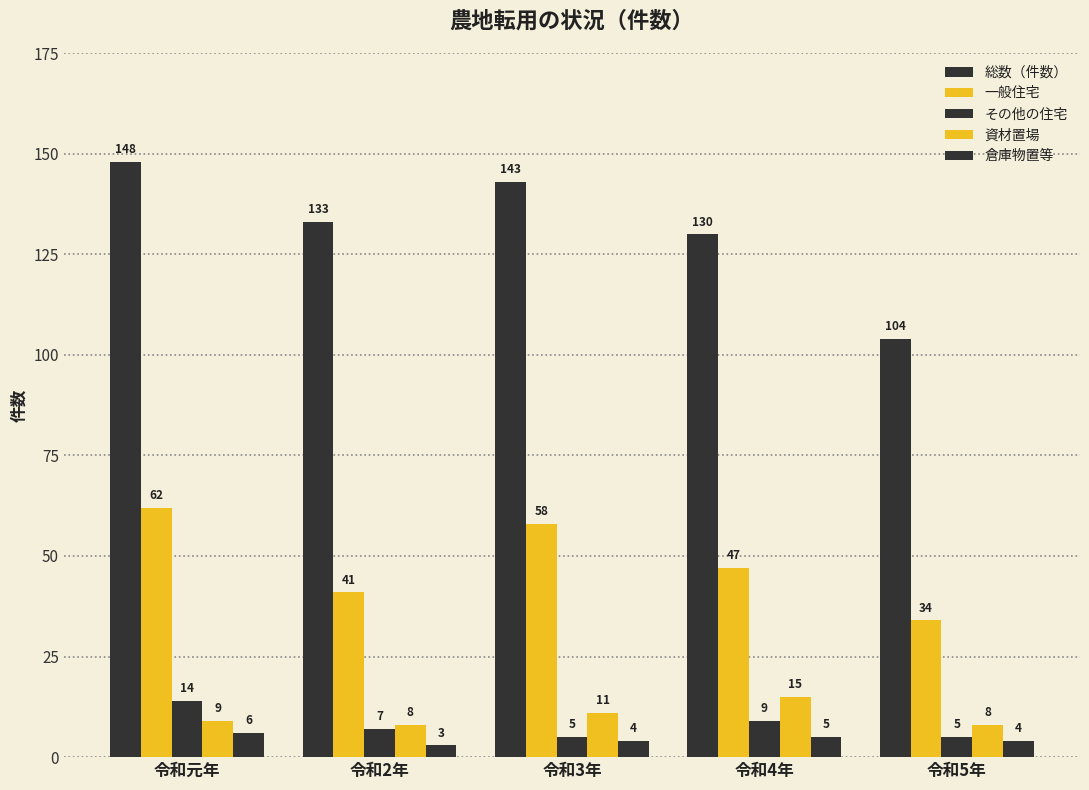

What is the label of the 2nd bar from the left?

令和2年